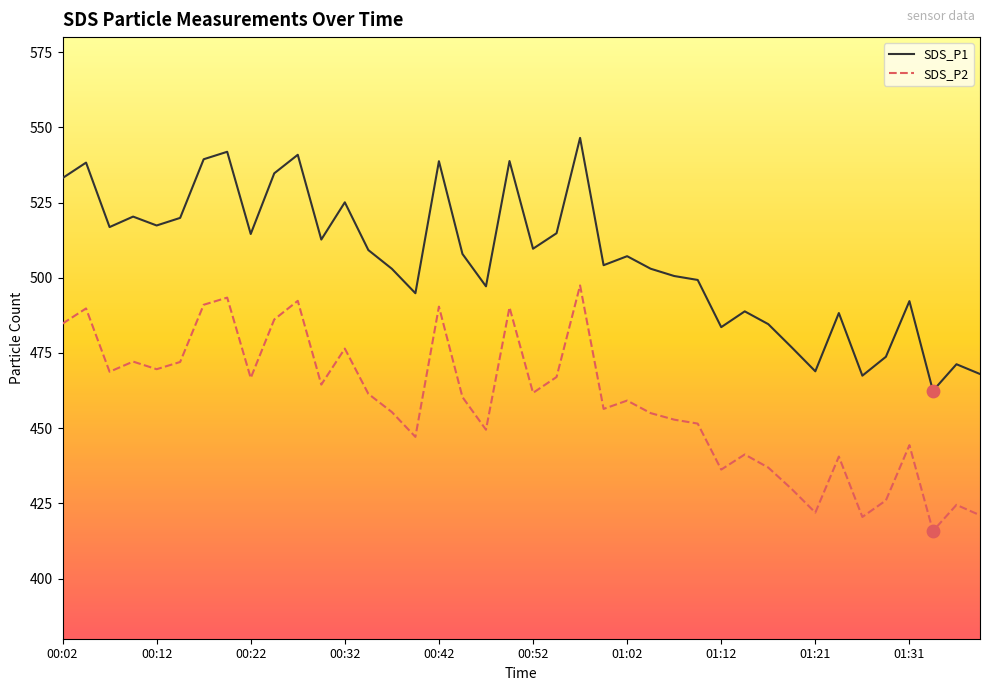

Which series has the largest total across all categories?

SDS_P1